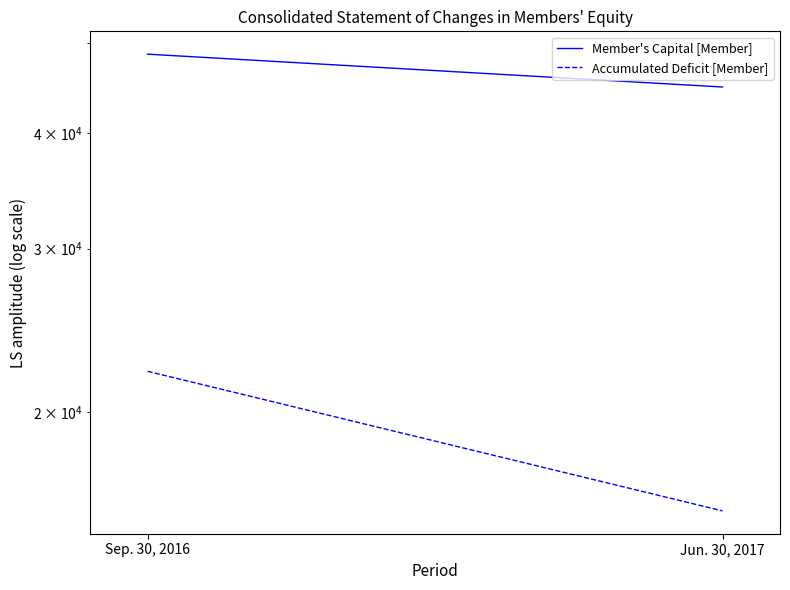

Reading left to right, transcribe all the data shown in this chart.

Member's Capital [Member]: 48638	44826
Accumulated Deficit [Member]: 22115	15633